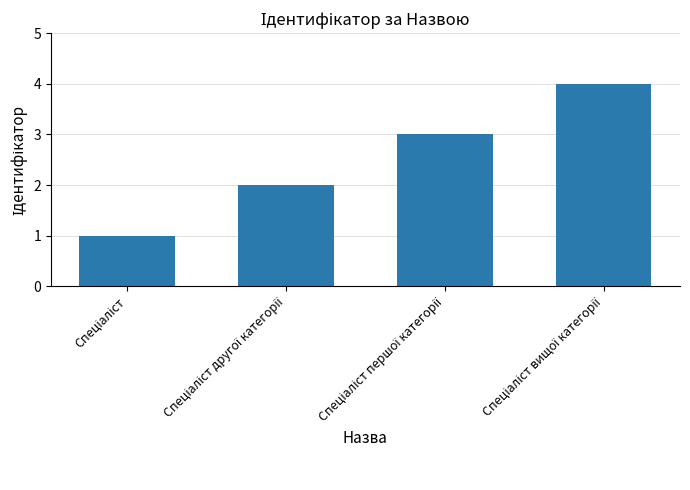

Count the values in the range 2 to 4.

3